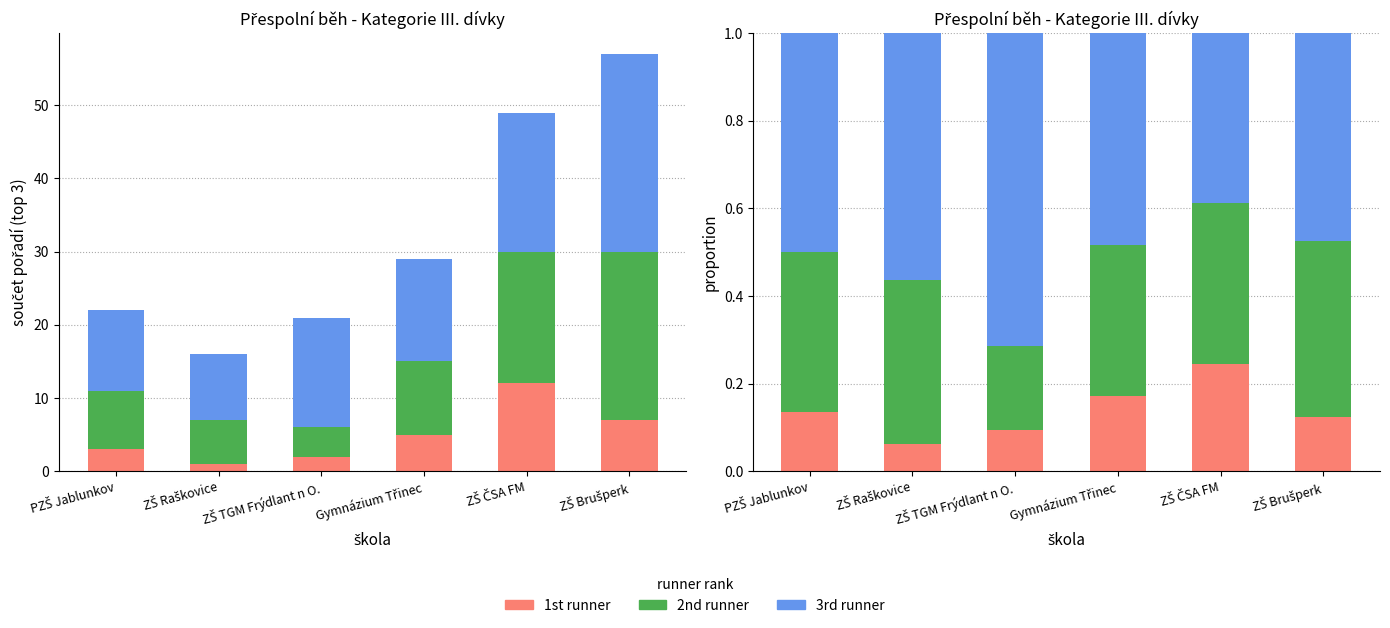

What is the difference between the maximum and minimum values in the 1st runner series?

0.2